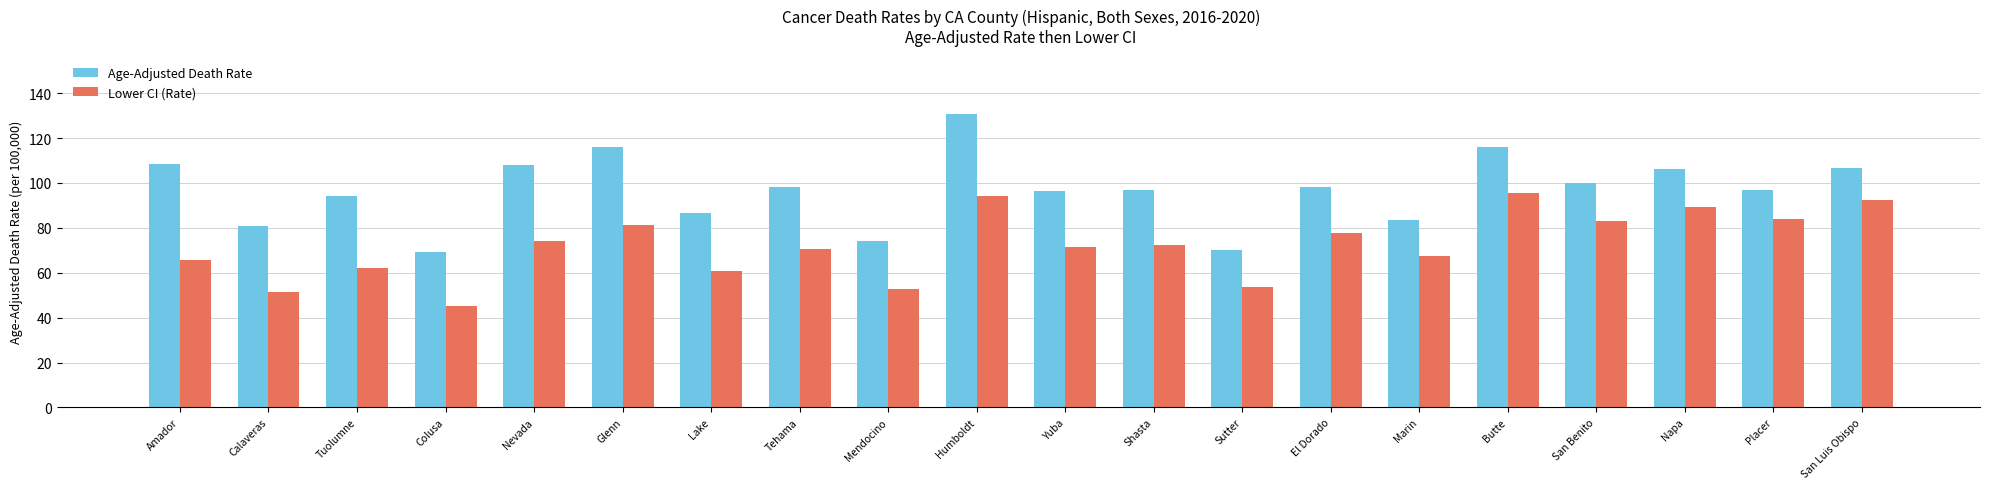

List the series in order of their overall mean, highest first.

Age-Adjusted Death Rate, Lower CI (Rate)